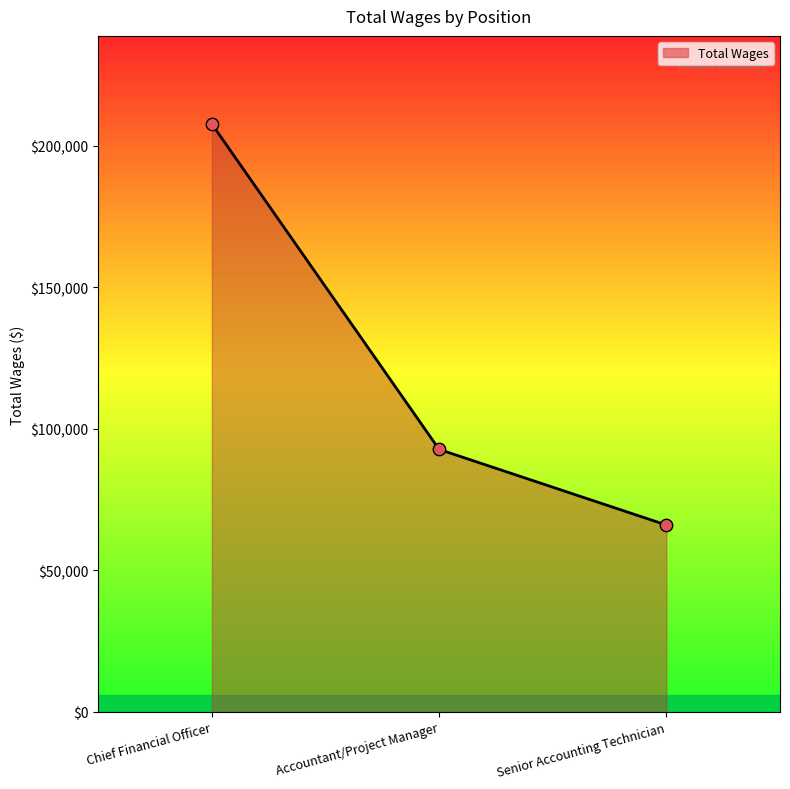

What is the ratio of the value at Accountant/Project Manager to the value at Senior Accounting Technician?

1.4